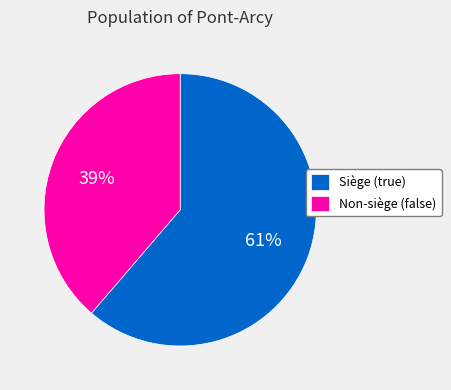

Is there a majority slice in this chart?

Yes